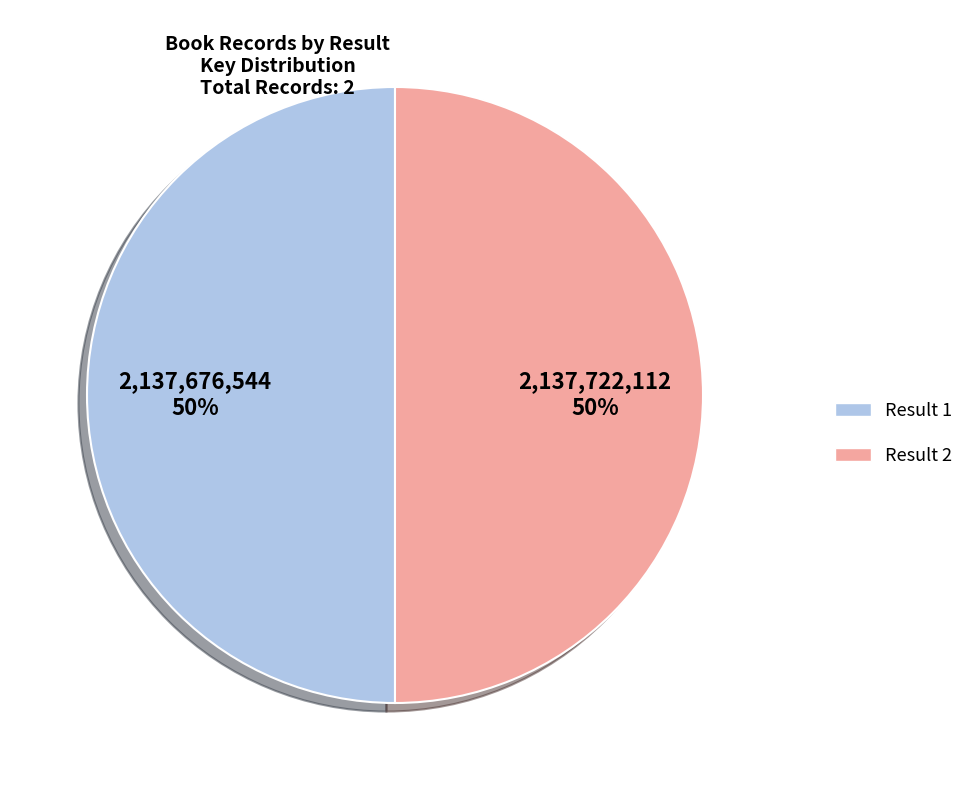

What is the smallest slice in the pie chart?

1